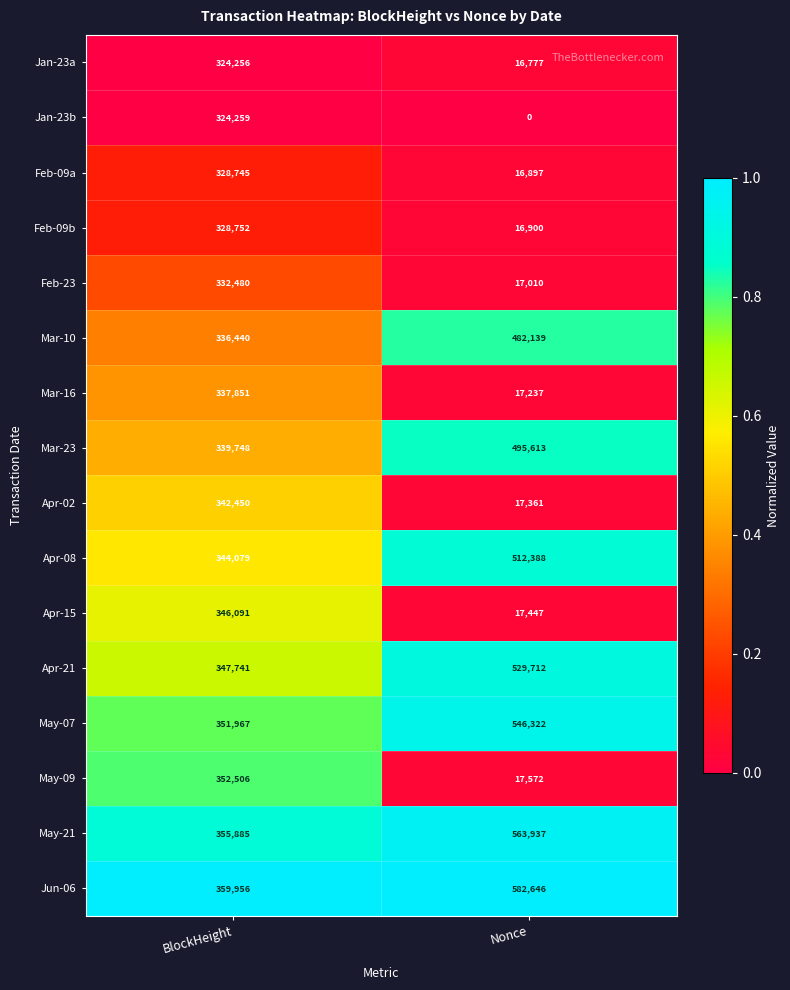

What is the total value across all series at Nonce?

3849958